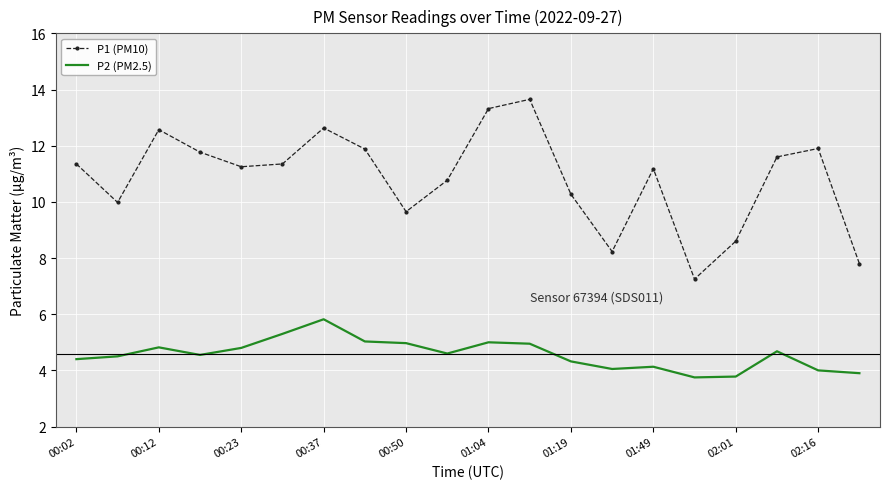

What is the smallest value displayed?

3.8